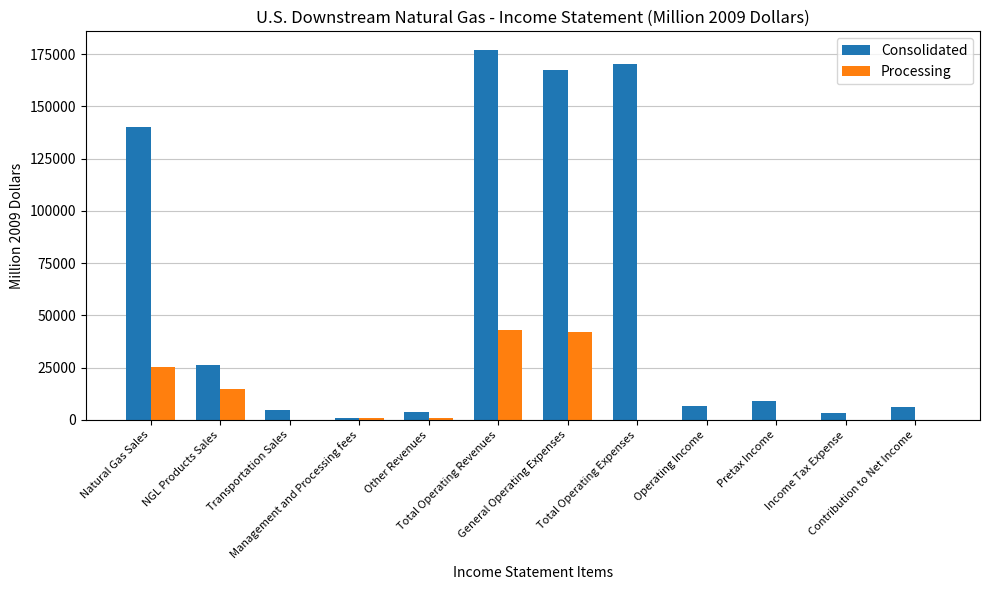

What is the sum of all Processing values?

127604